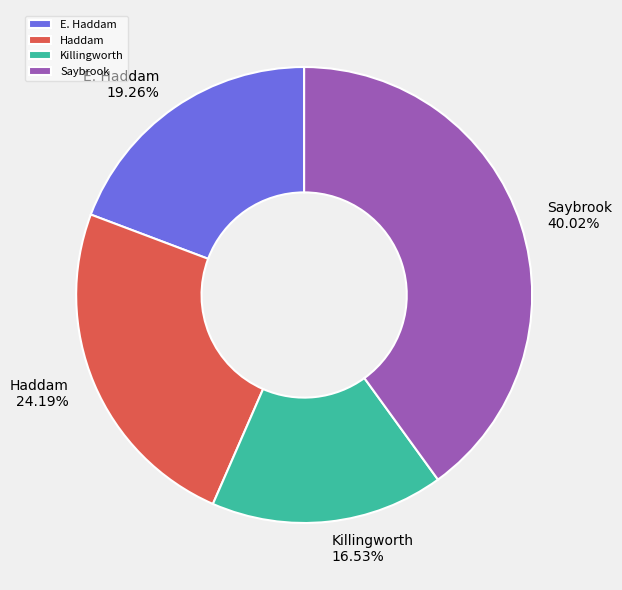

The Saybrook slice represents 28% of the pie. True or false?

False